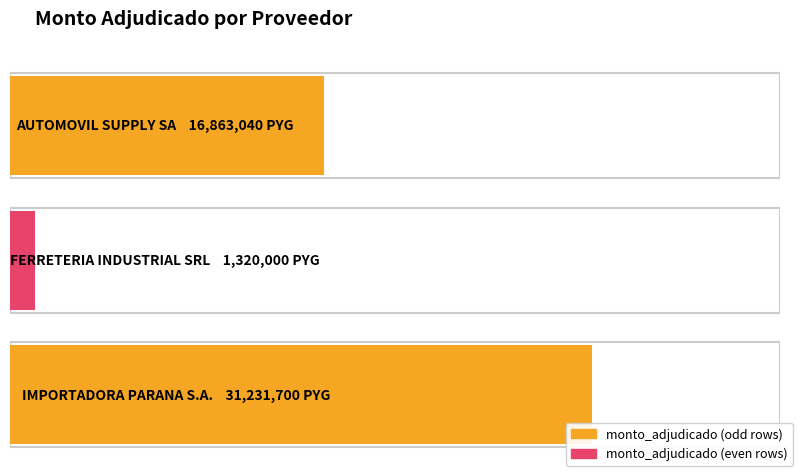

What is the minimum value shown in the chart?

1320000